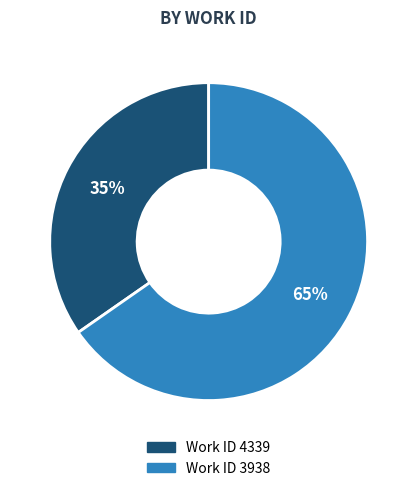

How many slices are in this pie chart?

2